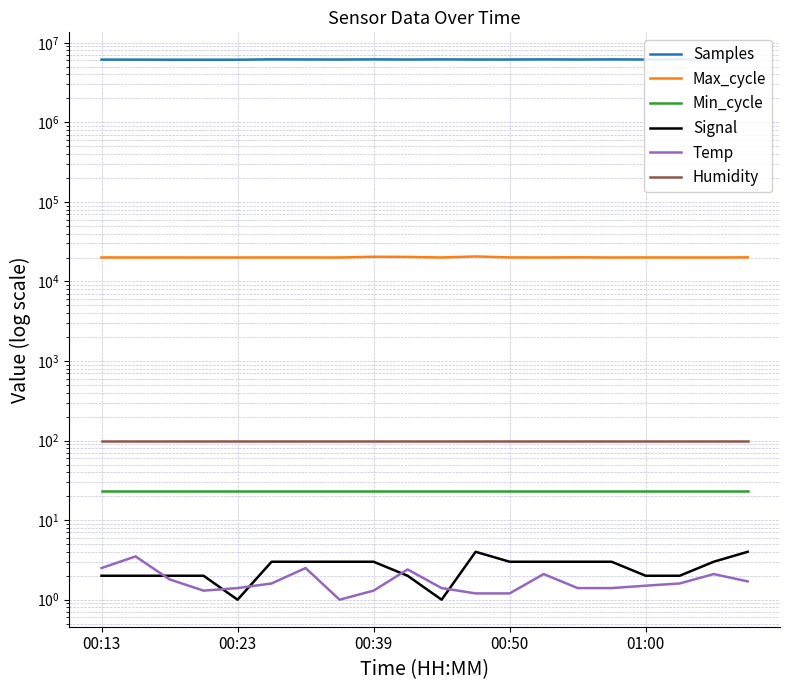

What are all the series names shown in the legend?

Samples, Max_cycle, Min_cycle, Signal, Temp, Humidity